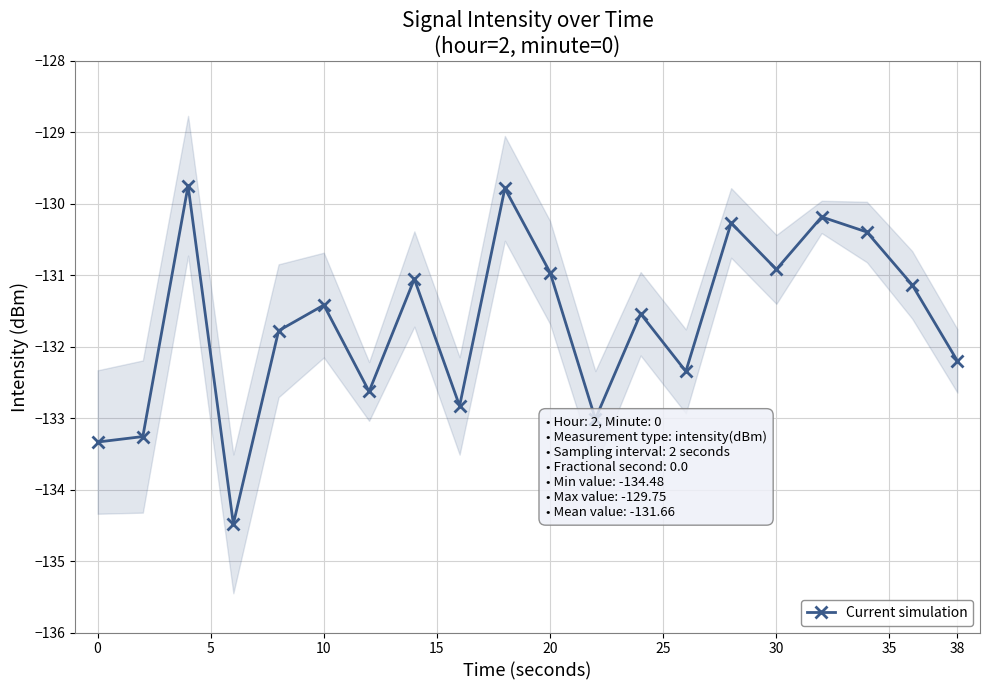

How many interior local peaks does the Current simulation series have?

7